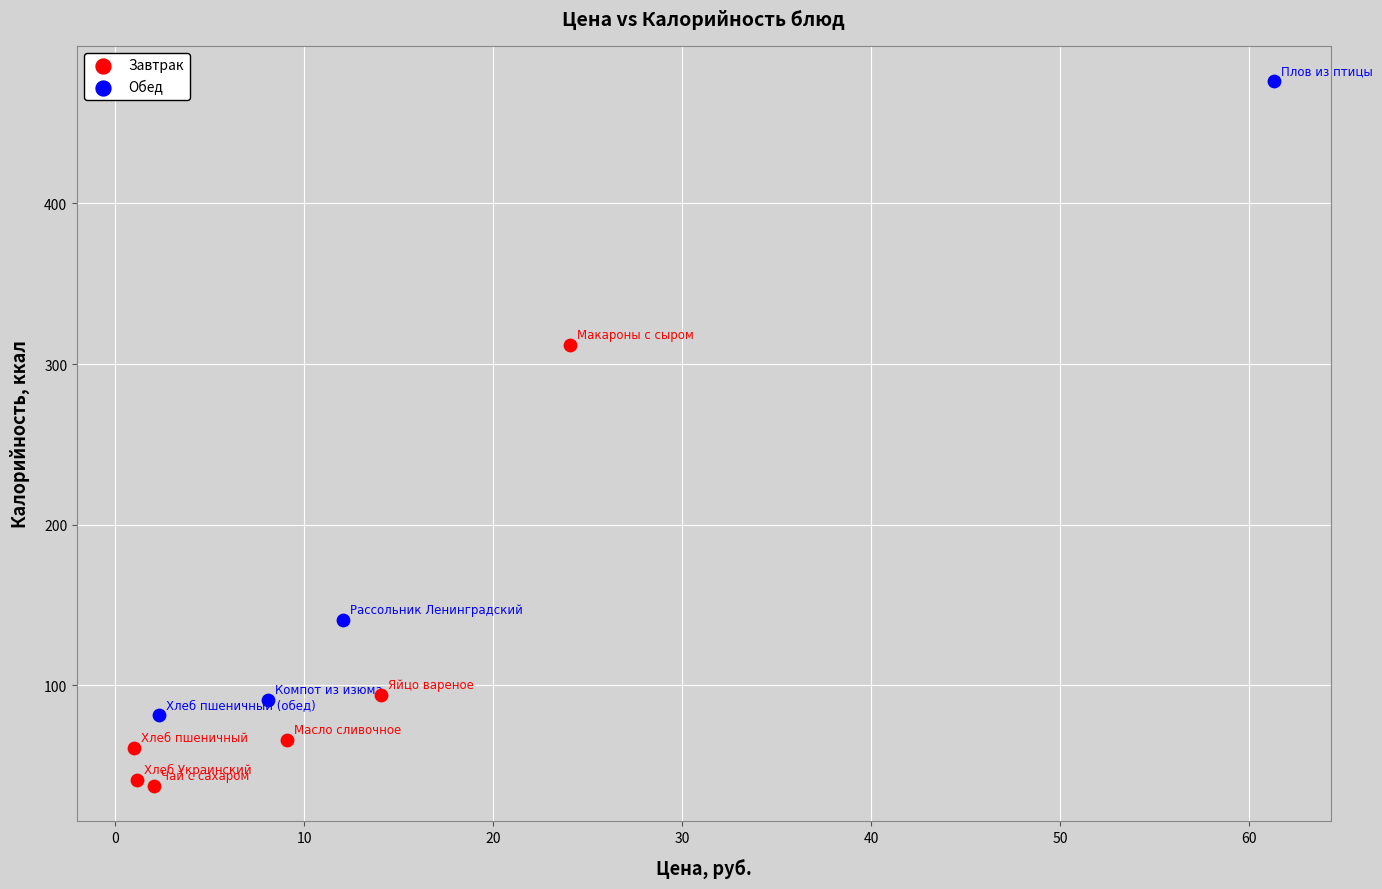

Which series reaches the minimum Y coordinate?

Завтрак